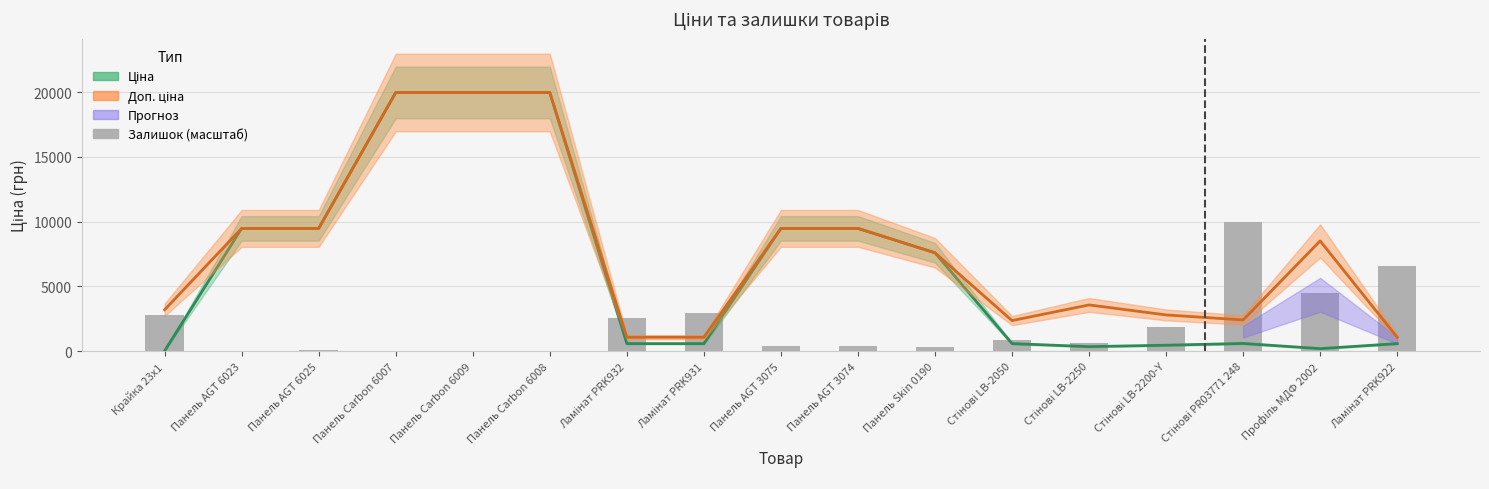

What is the difference between the maximum and second lowest values?

9958.6